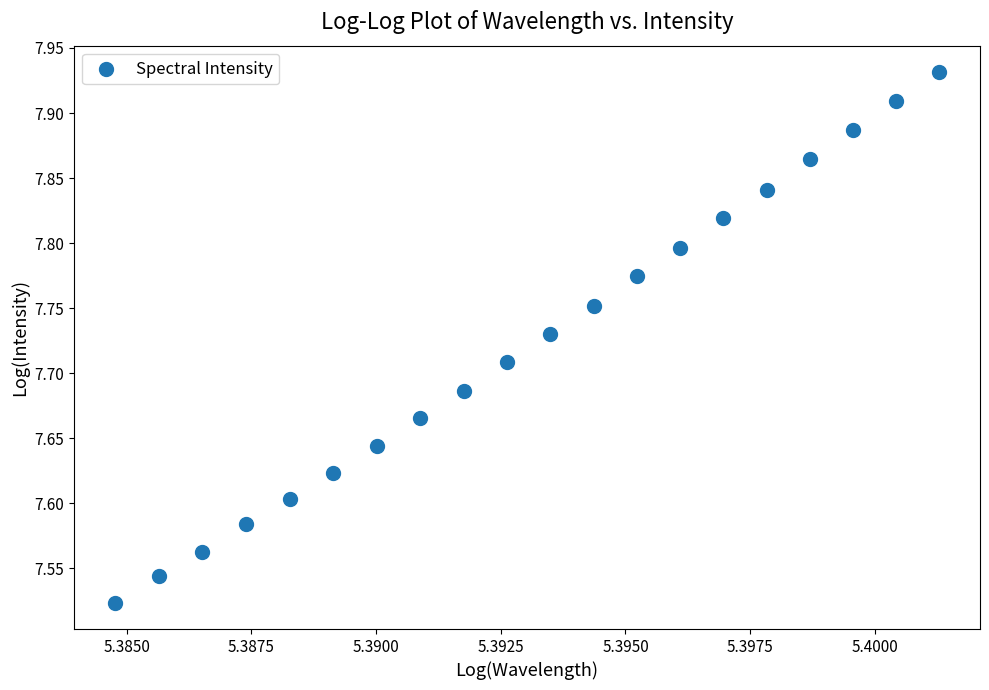

What is the range of Y values (max minus min)?

0.4